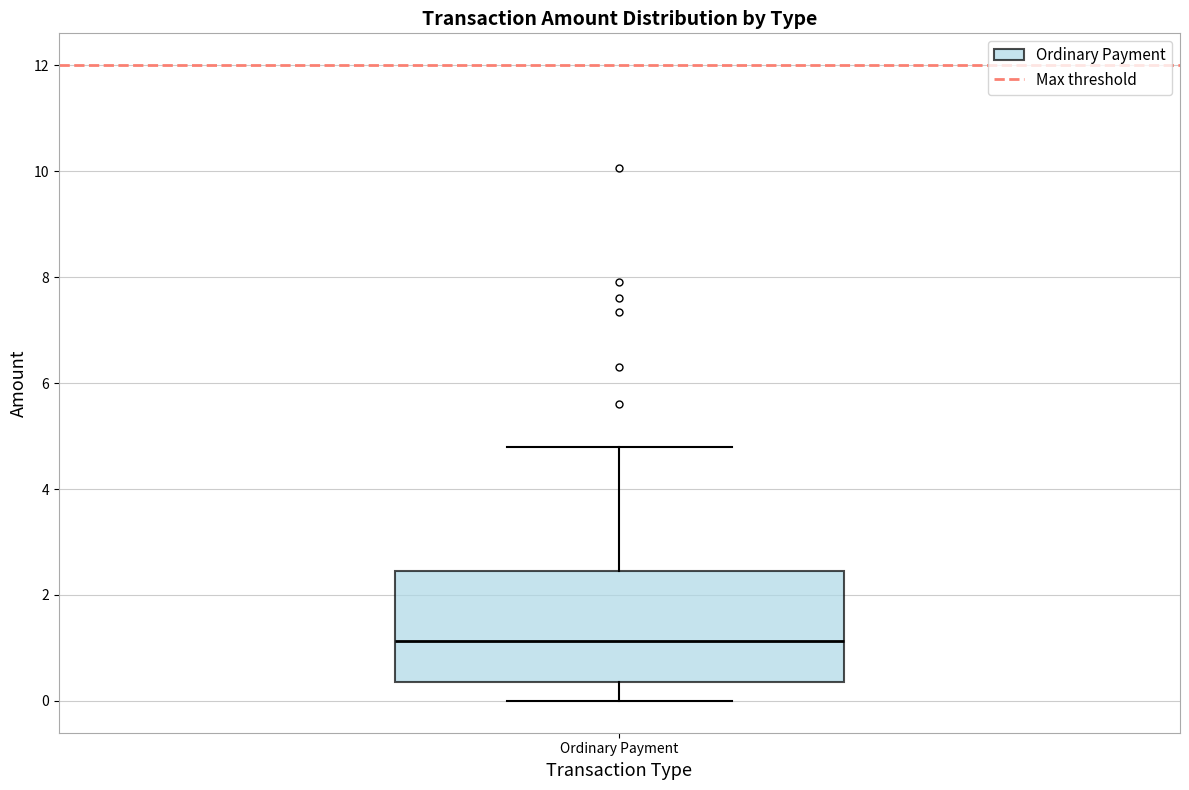

Where is the lower edge of the box for Ordinary Payment on the y-axis? The values are not printed on the chart, so give them approximately, as read against the axis.

0.4